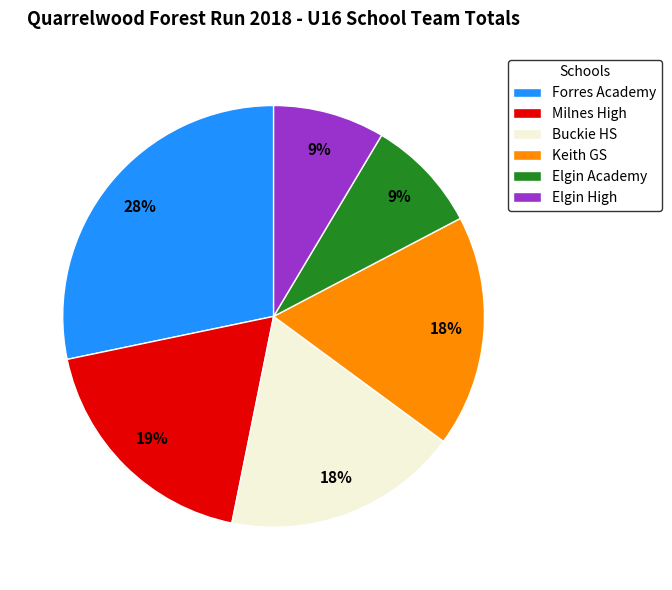

The Forres Academy slice represents 28% of the pie. True or false?

True